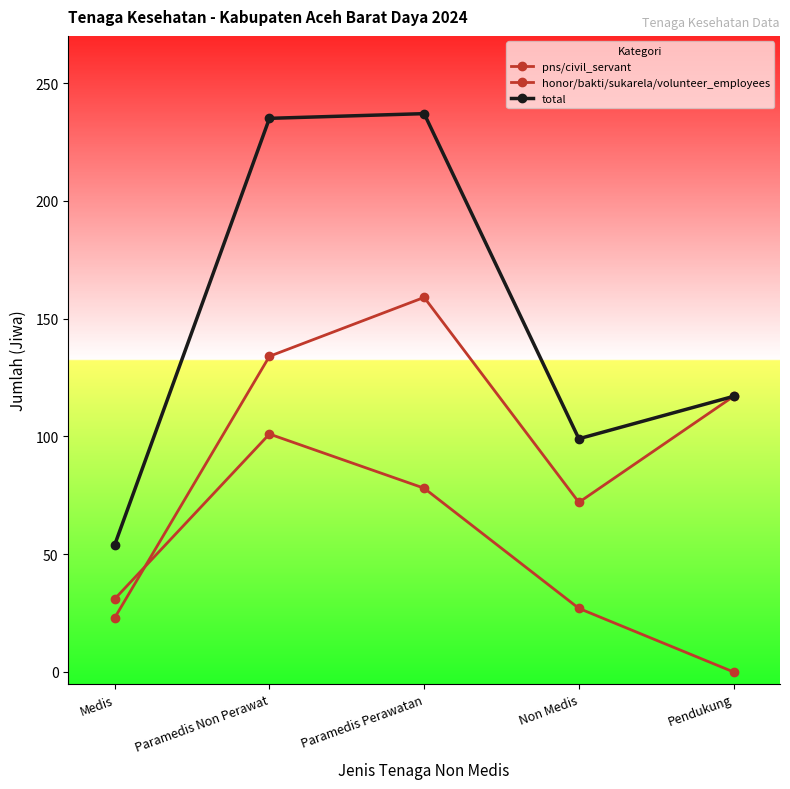

What is the highest value of the pns/civil_servant series?

101